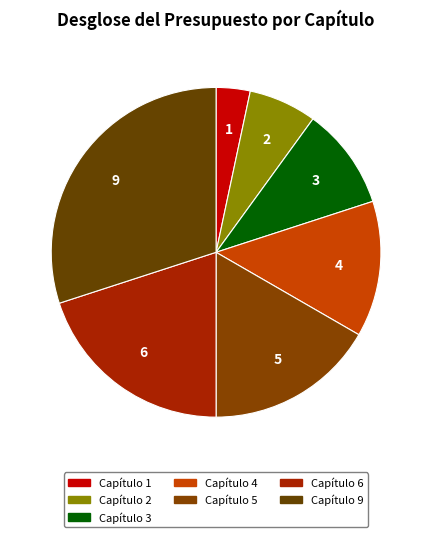

What percentage do Capítulo 3 and Capítulo 6 together represent?

30.0%